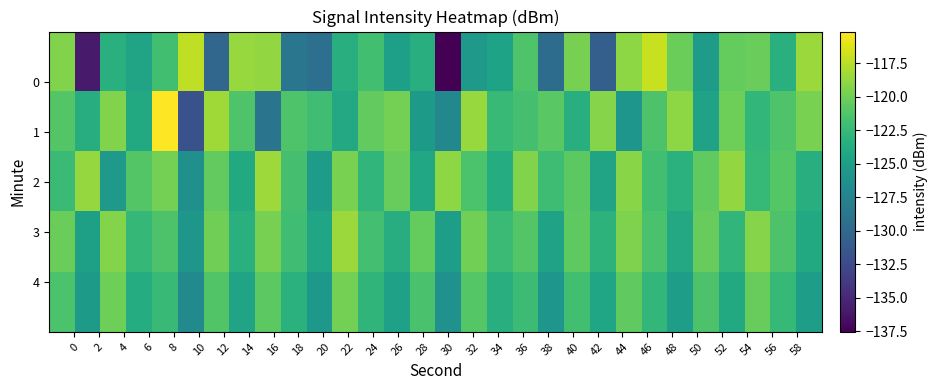

Count the number of data series in this chart.

5